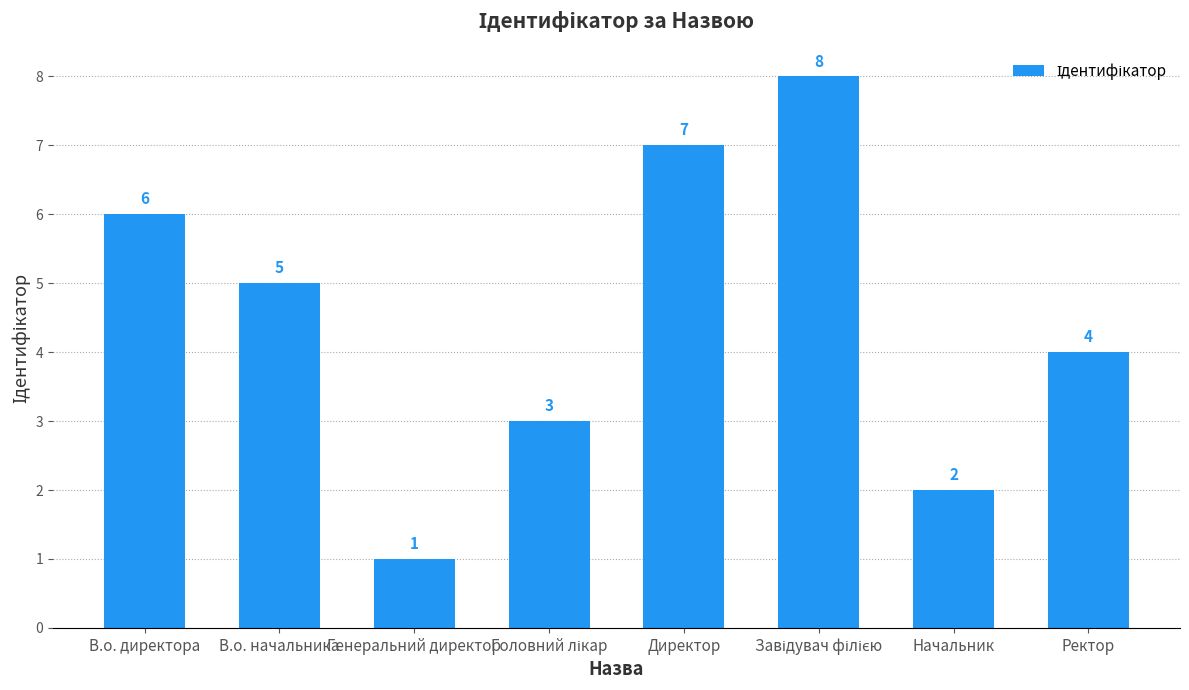

What is the label of the 6th bar from the right?

Генеральний директор